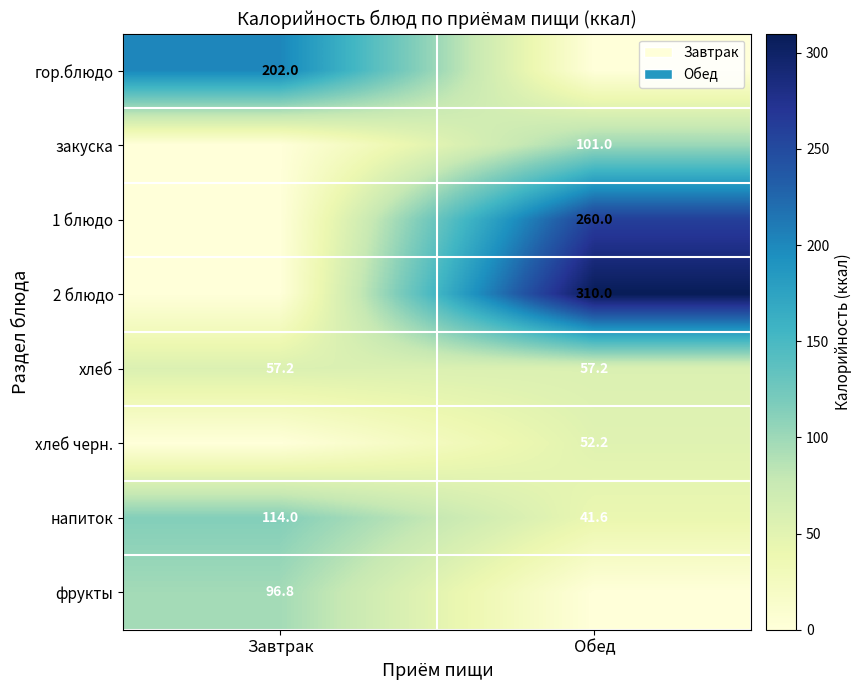

True or false: закуска has a value of 160.7 at Обед.

False